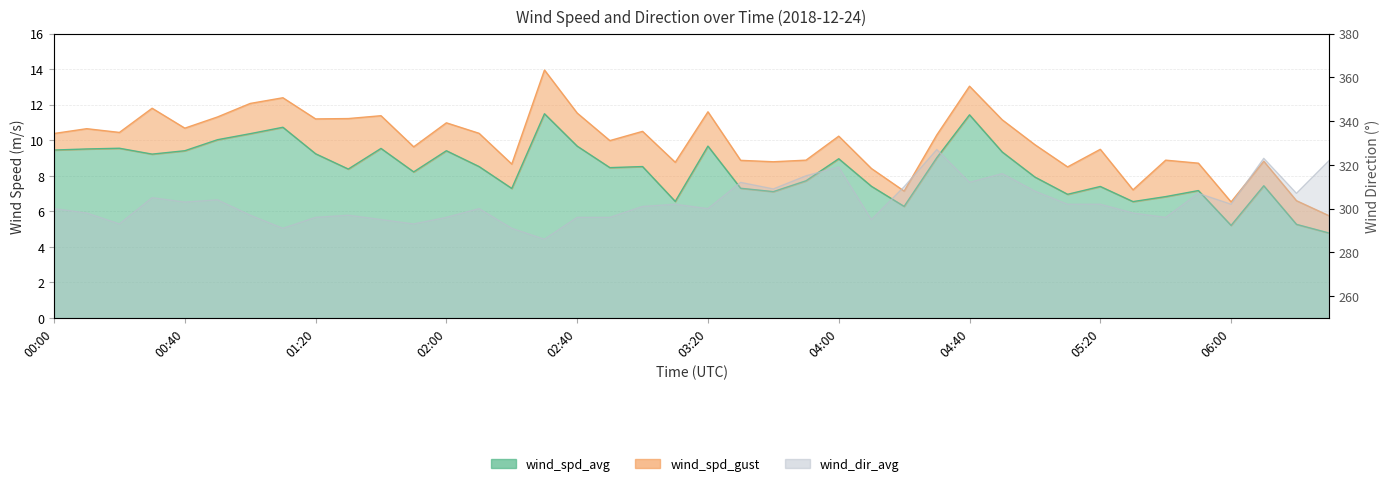

What are all the series names shown in the legend?

wind_spd_avg, wind_spd_gust, wind_dir_avg